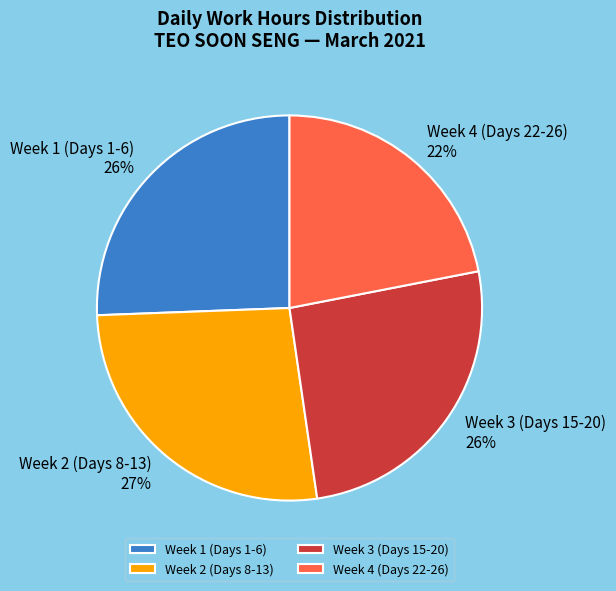

Is there a majority slice in this chart?

No